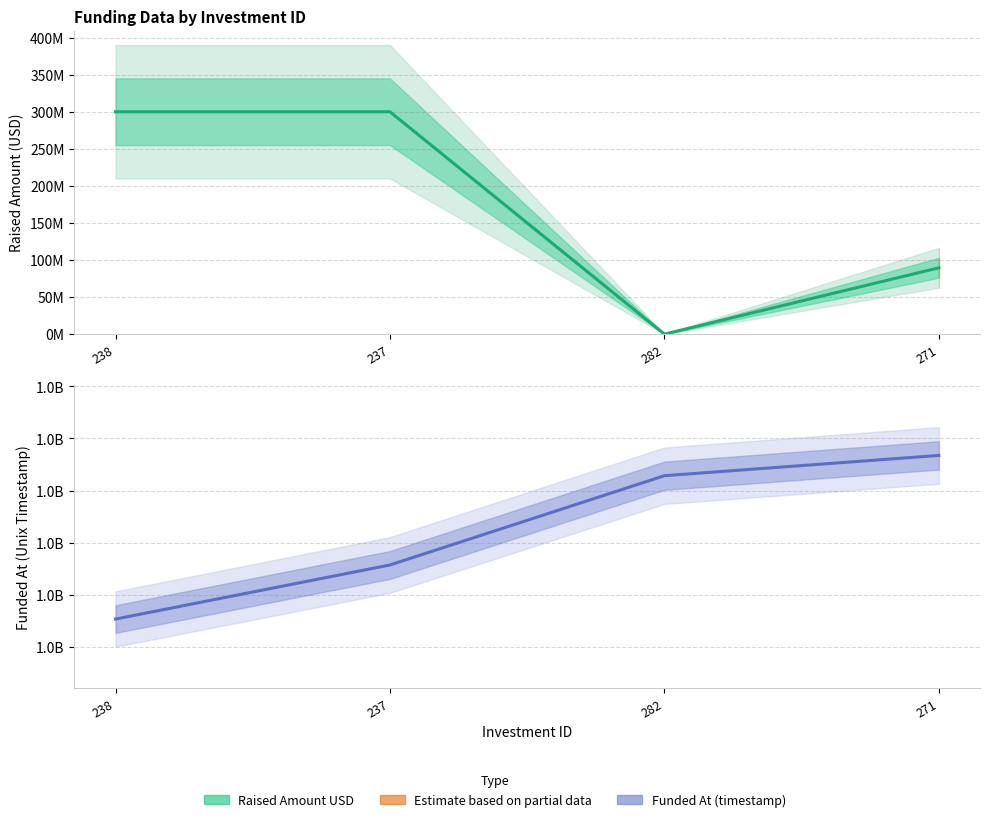

Which label corresponds to the smallest value in the chart?

282